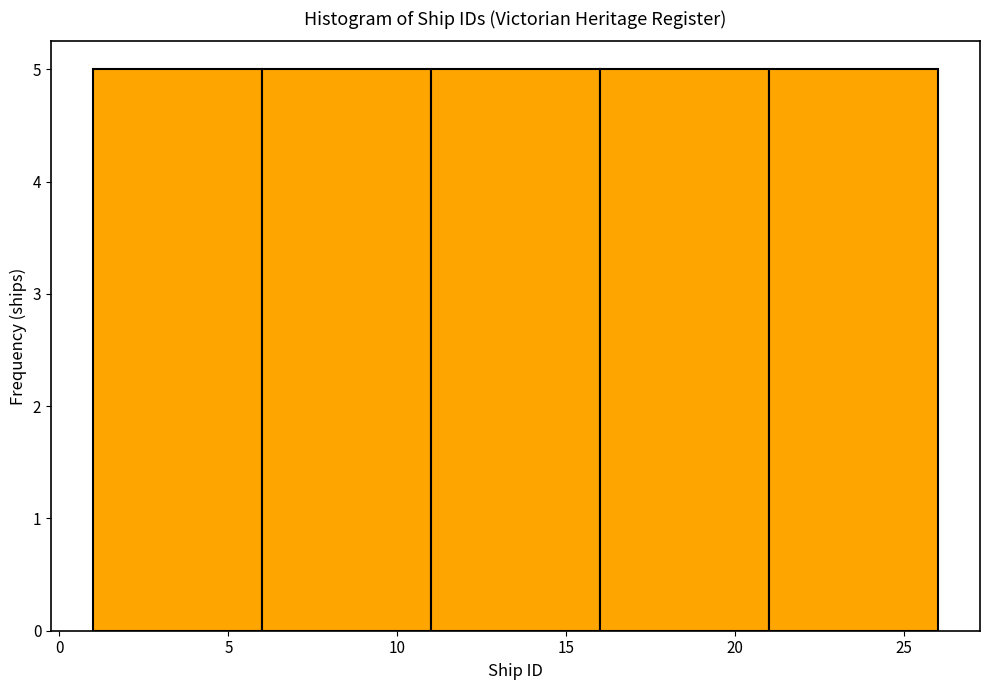

Reading left to right, list every bar in this chart as the range it spans on the x-axis followed by its height. The values are not printed on the chart, so give them approximately, as read against the axis.

1 to 6: 5
6 to 11: 5
11 to 16: 5
16 to 21: 5
21 to 26: 5